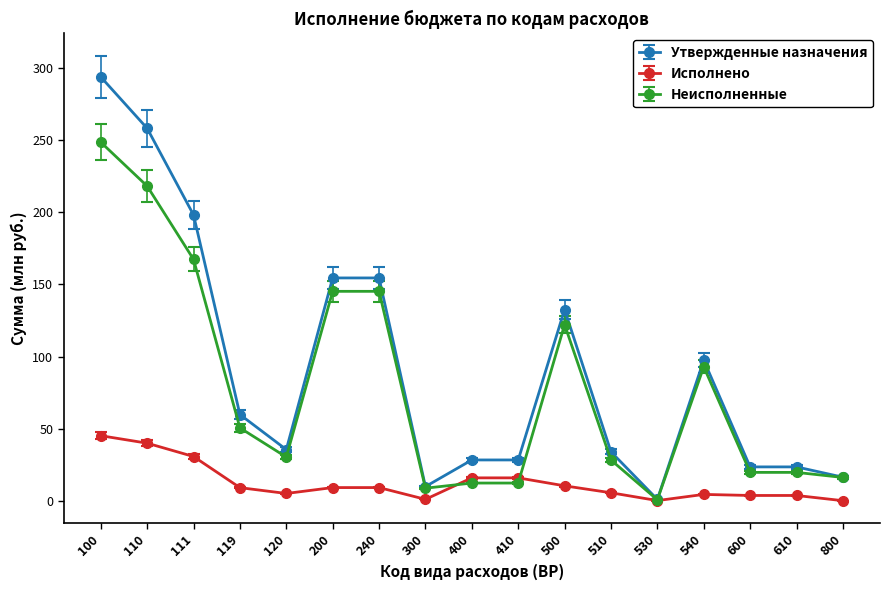

What is the minimum value for Утвержденные назначения?

1.1